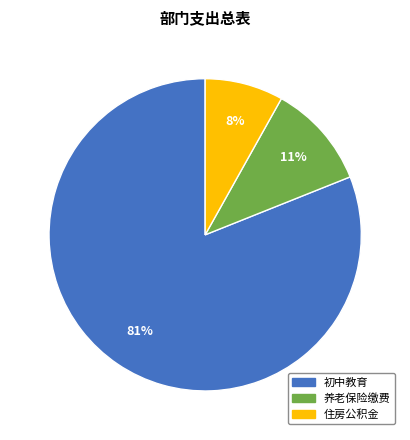

To the nearest percent, what is the difference between the largest and smallest slice percentages?

73%